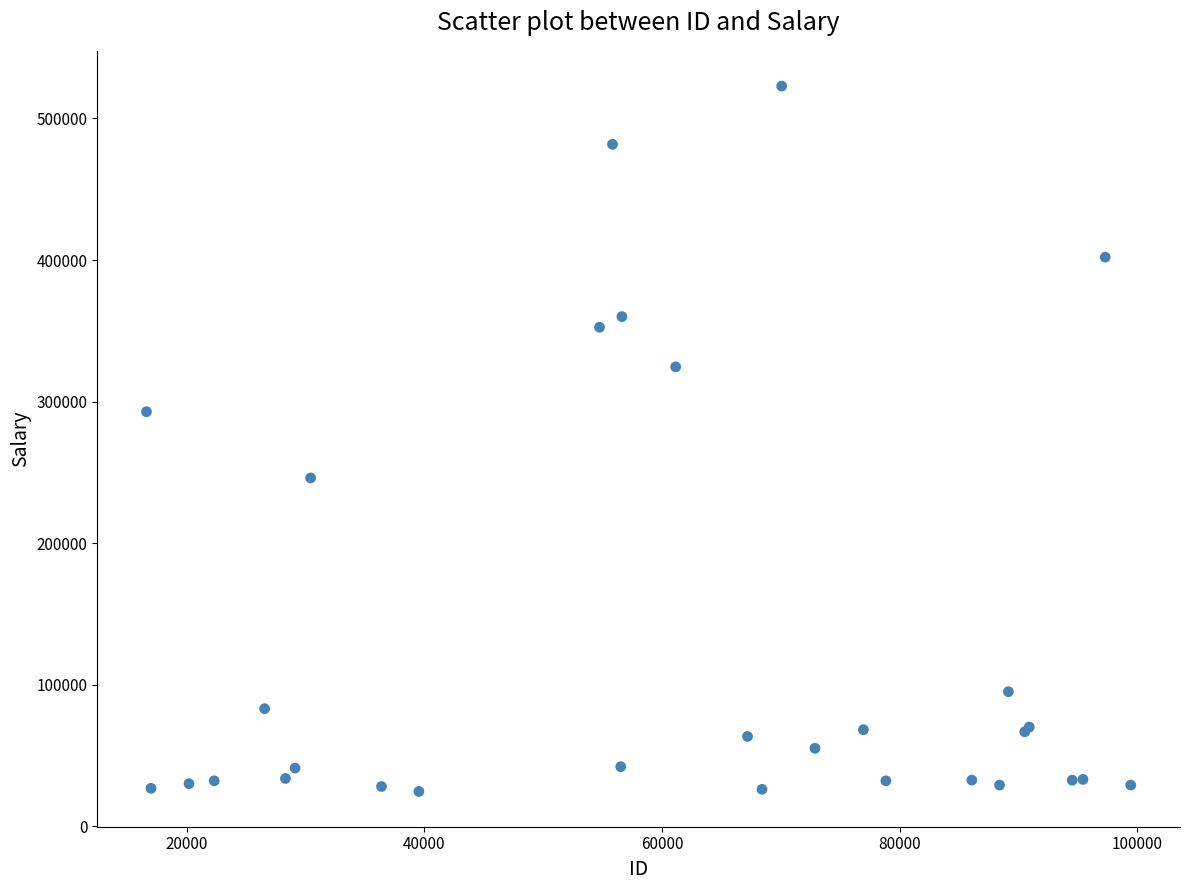

What Y value in the scatter plot is closest to 273687?

292800